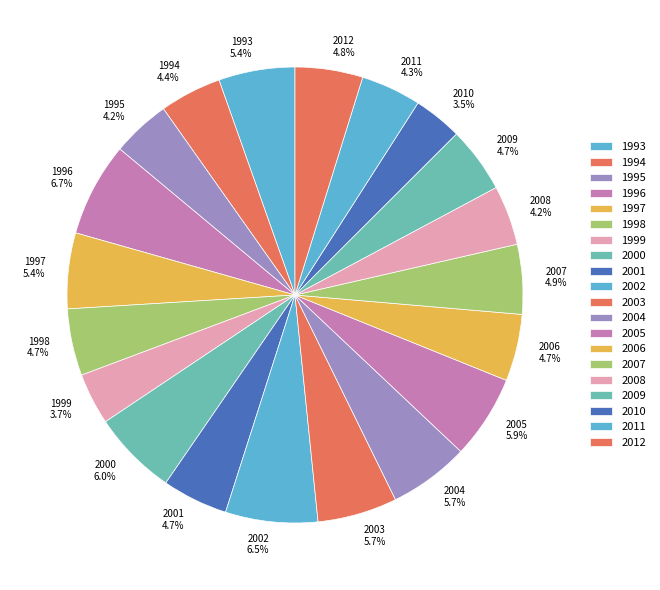

Do 1994 and 1995 together represent more than half of the pie?

No